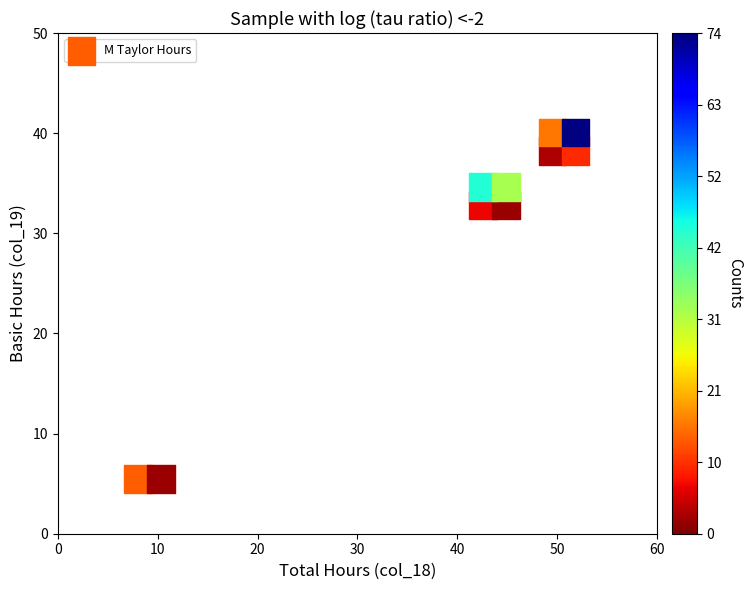

What is the average X value?

39.6